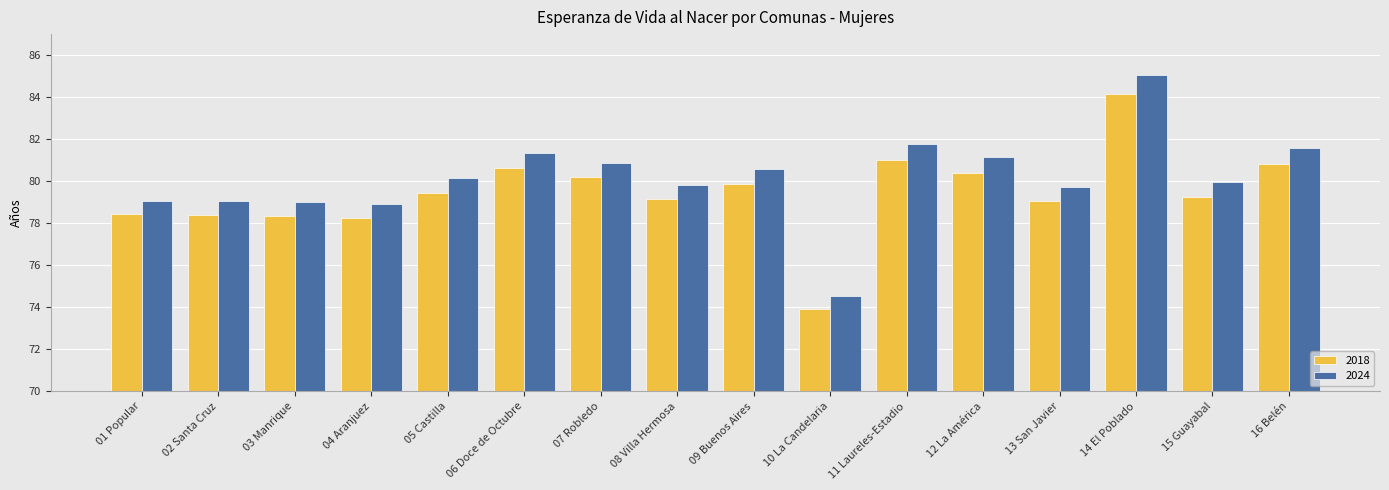

The value of 2018 at 02 Santa Cruz is 78.4. True or false?

True